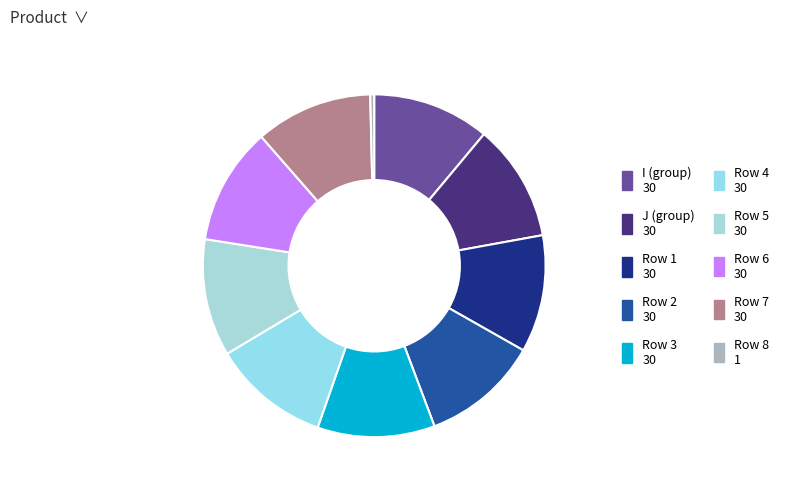

How many slices are in this pie chart?

10